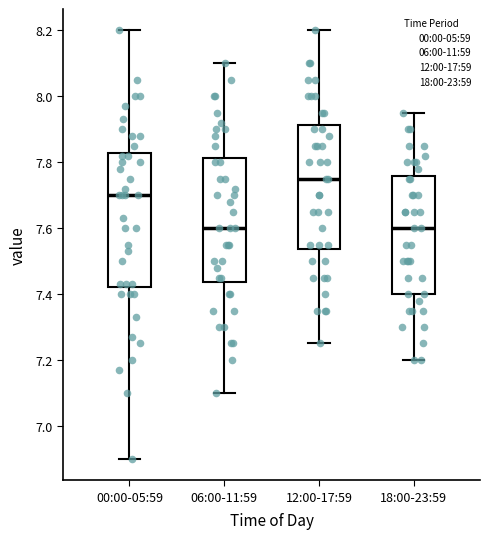

Reading left to right, transcribe this box plot: for each box, give where its median line is, the range the box spans, and where its two whiskers end, as read against the y-axis. The values are not printed on the chart, so give them approximately, as read against the axis.

00:00-05:59: median 7.70, box 7.42 to 7.82, whiskers 6.90 to 8.20
06:00-11:59: median 7.60, box 7.44 to 7.82, whiskers 7.10 to 8.10
12:00-17:59: median 7.76, box 7.54 to 7.92, whiskers 7.26 to 8.20
18:00-23:59: median 7.60, box 7.40 to 7.76, whiskers 7.20 to 7.96